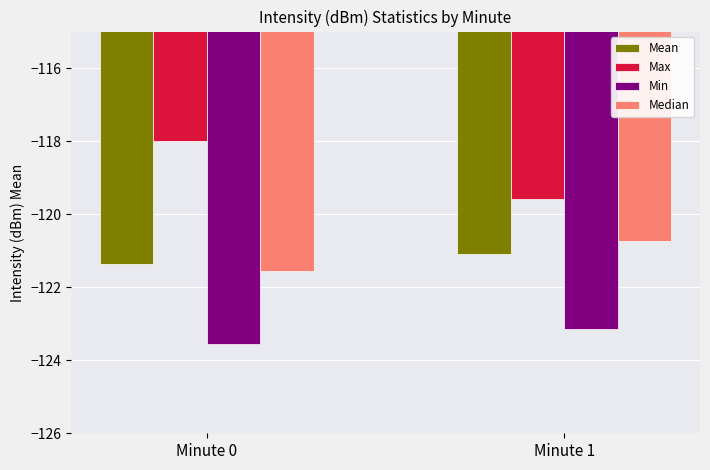

Is it true that Min equals -123.5 at Minute 0?

True